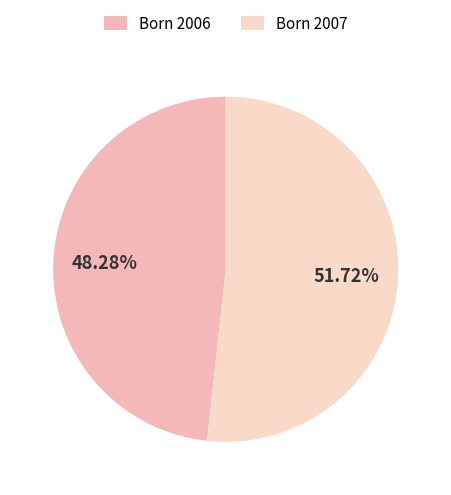

How many segments does this pie chart have?

2